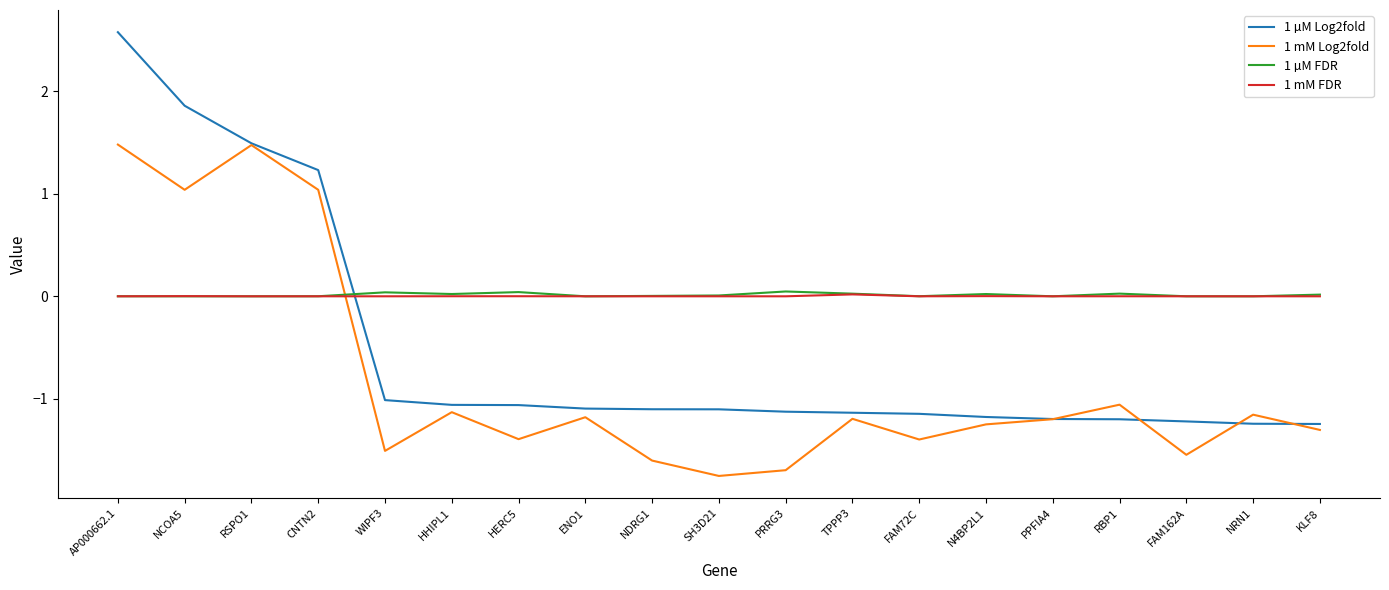

What are all the series names shown in the legend?

1 µM Log2fold, 1 mM Log2fold, 1 µM FDR, 1 mM FDR